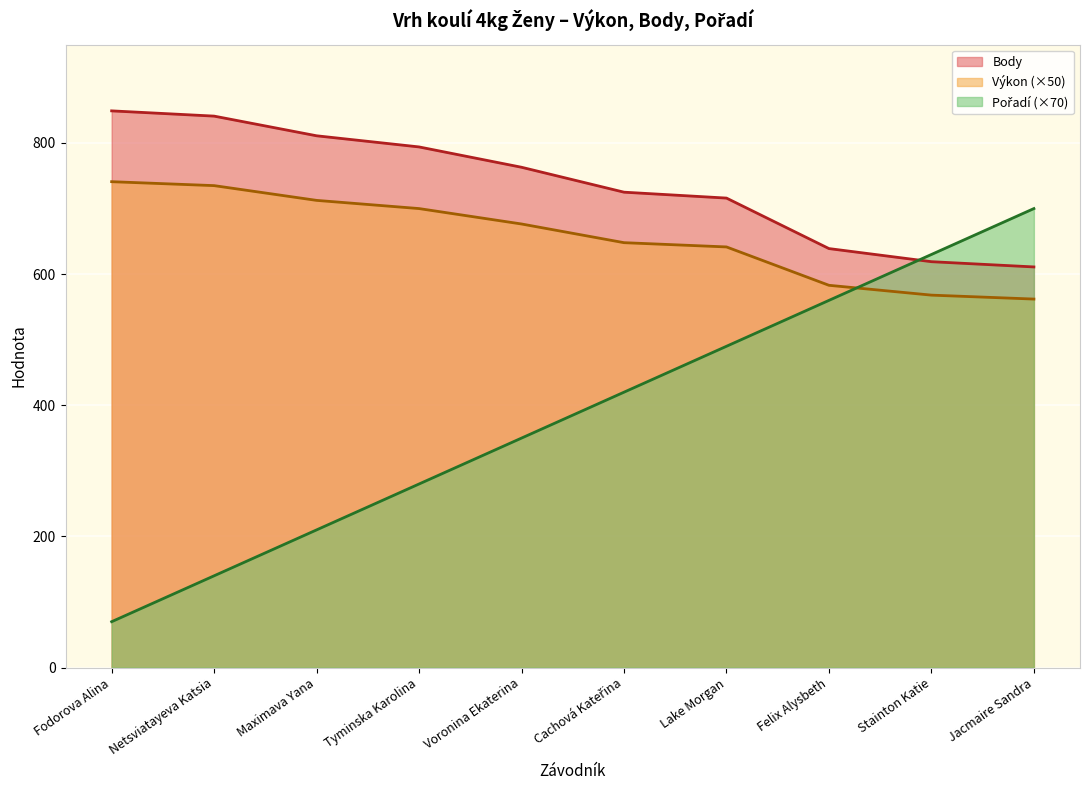

How many times do Body and Pořadí cross each other?

1